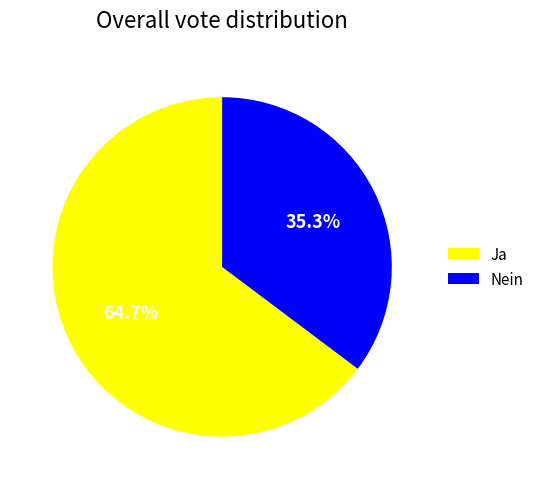

Count the number of slices in the pie.

2